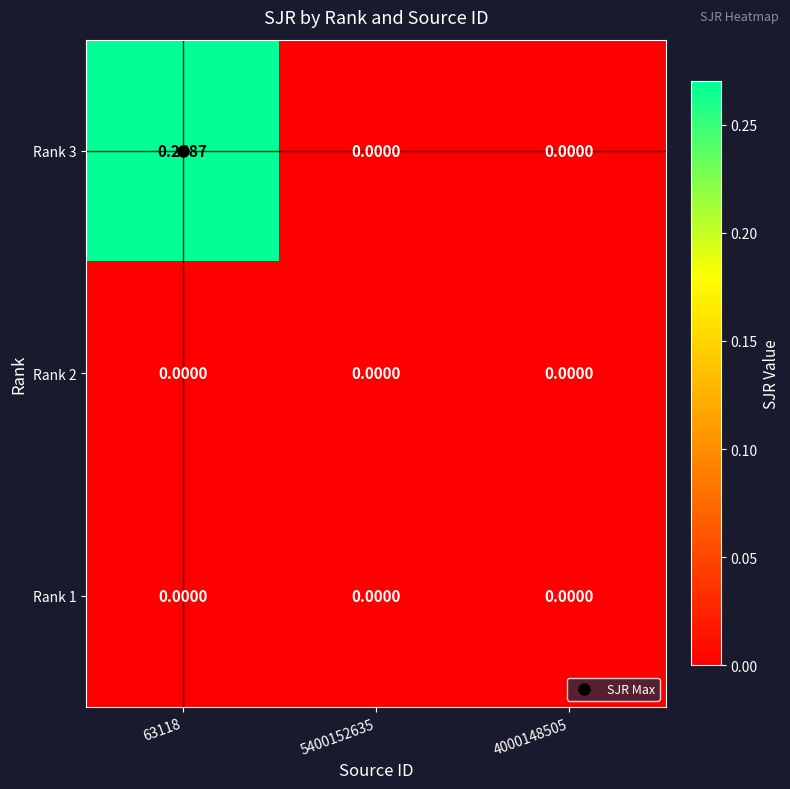

How many distinct data groups are displayed?

3